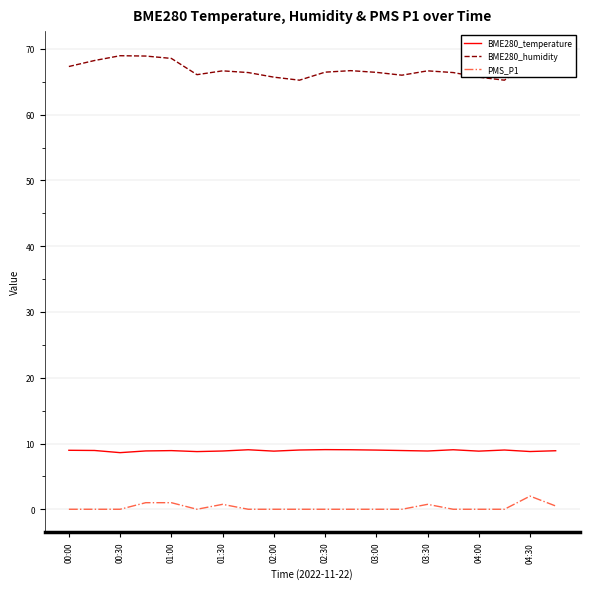

True or false: BME280_temperature has a value of 9.0 at 17.

True